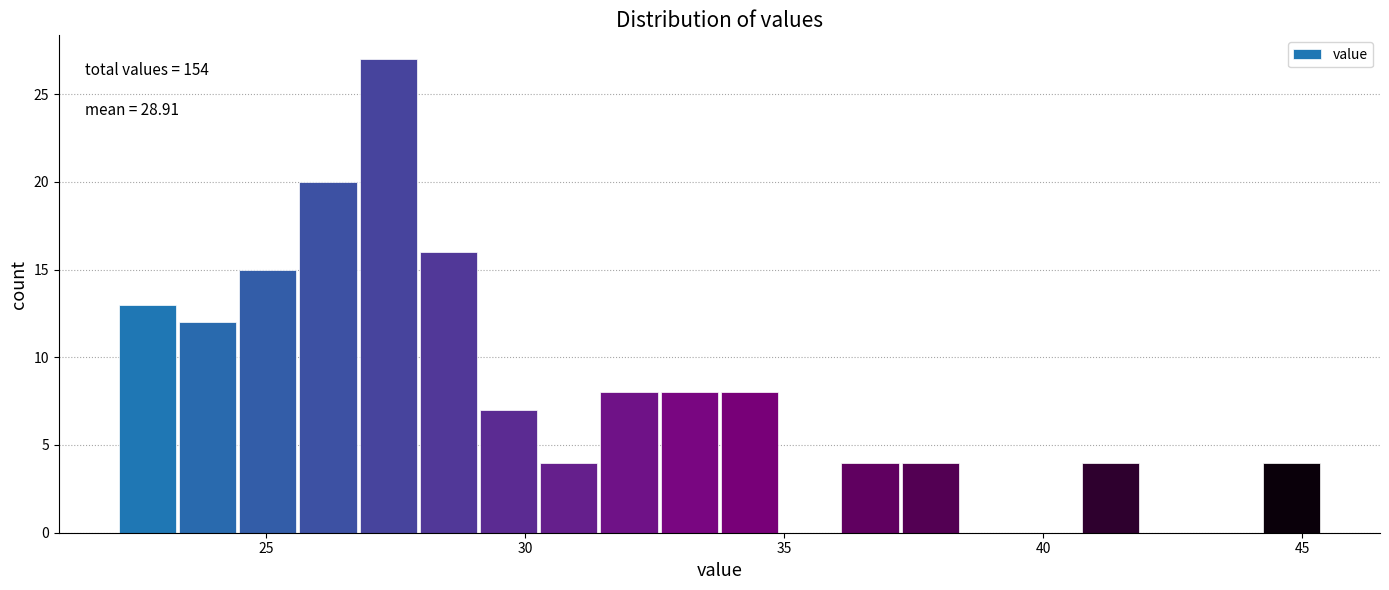

Around what value on the x-axis is the tallest bar? Give the approximate position of its centre, as read against the axis.

27.5